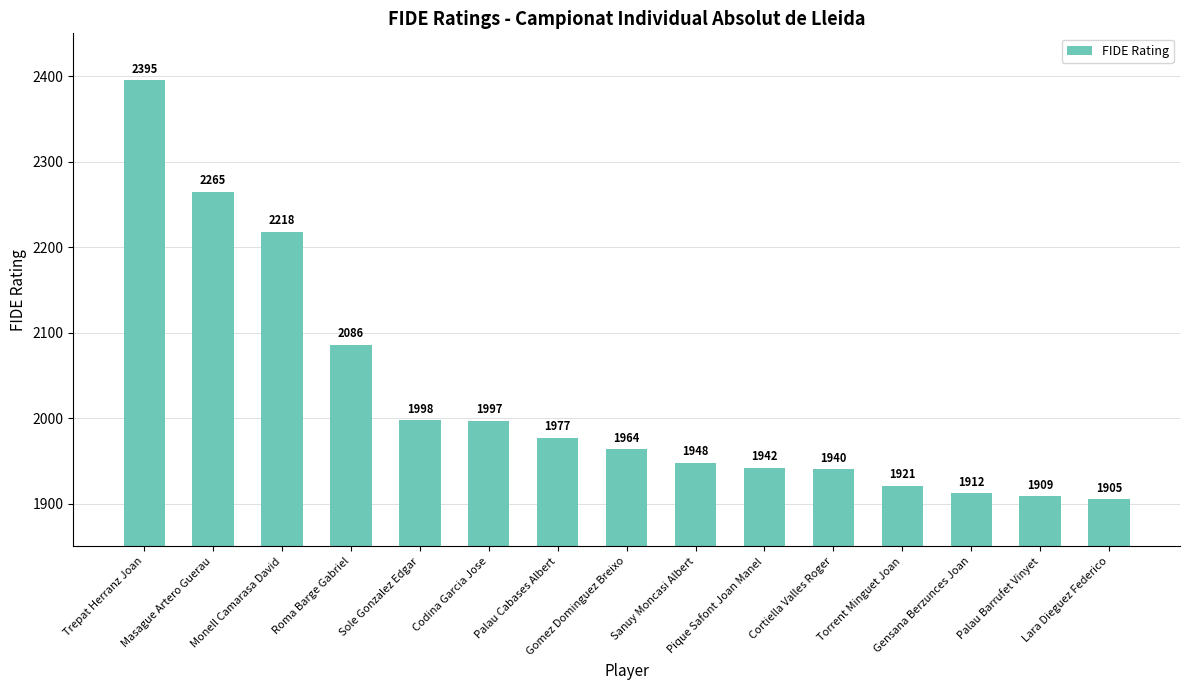

What is the average value?

2025